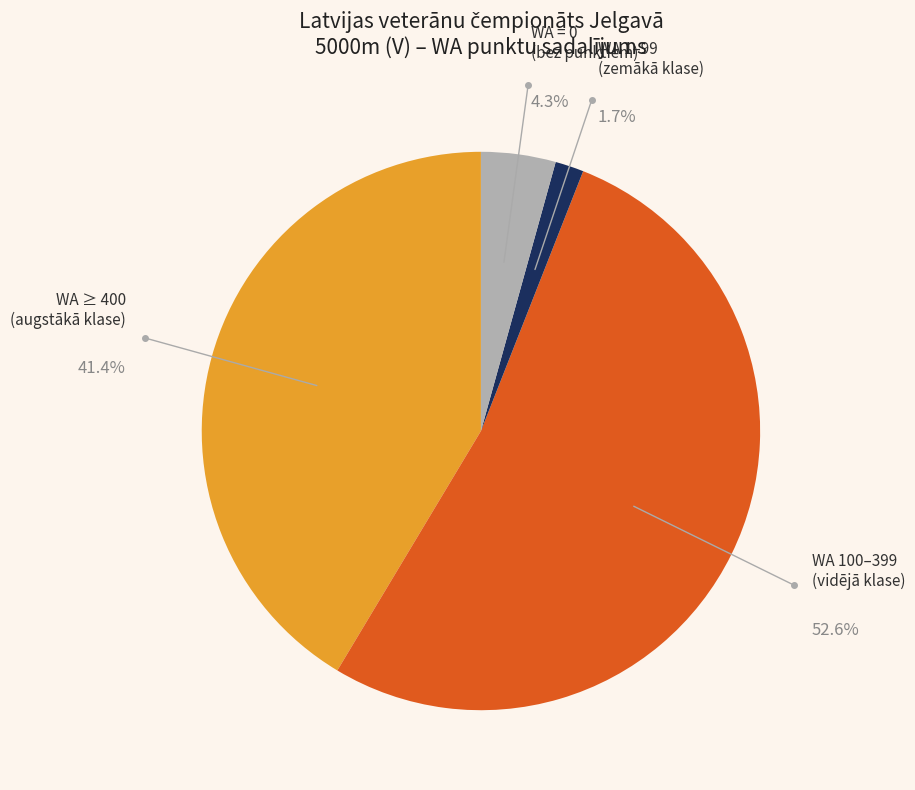

Does any single category account for the majority?

Yes